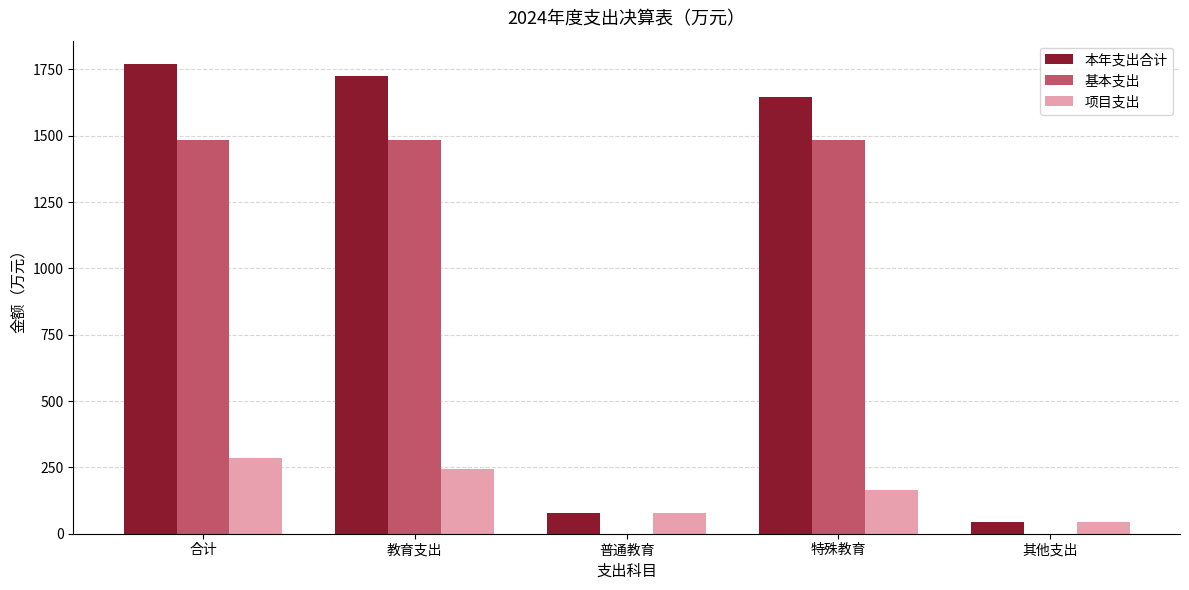

How many groups of bars are there?

5